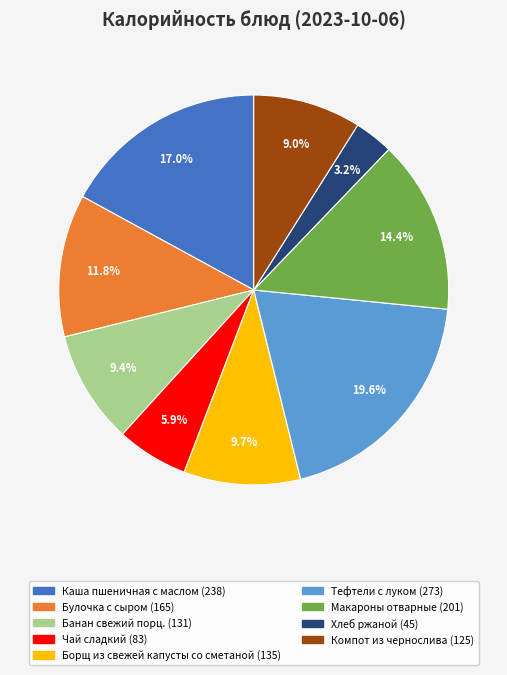

How many segments does this pie chart have?

9